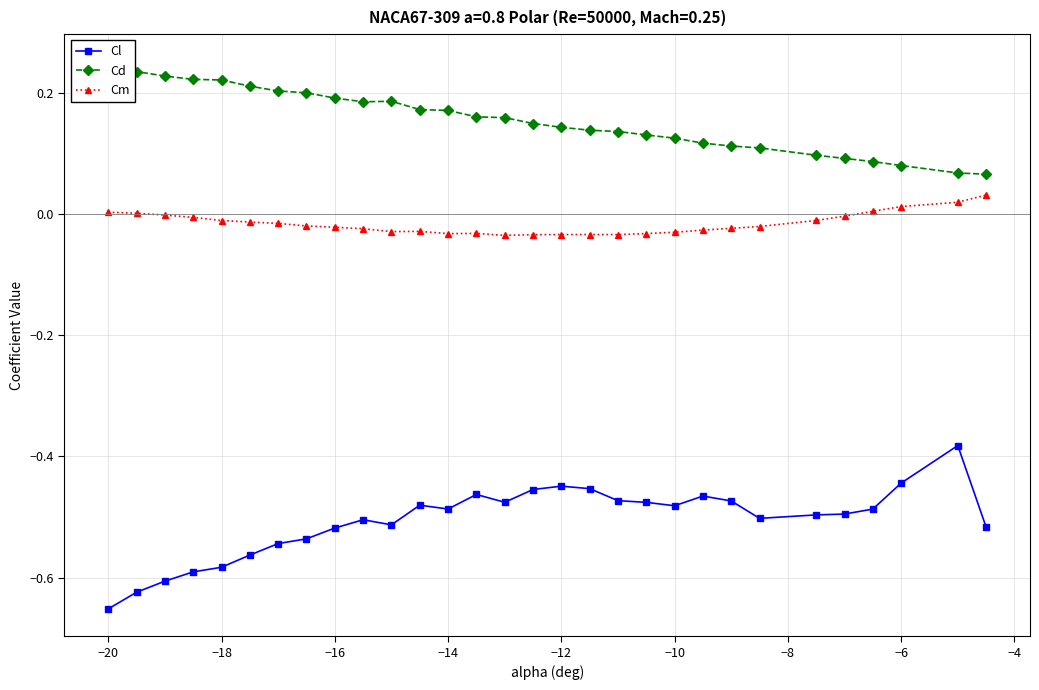

In Cm, how many points are higher than both neighbors (excluding endpoints)?

3